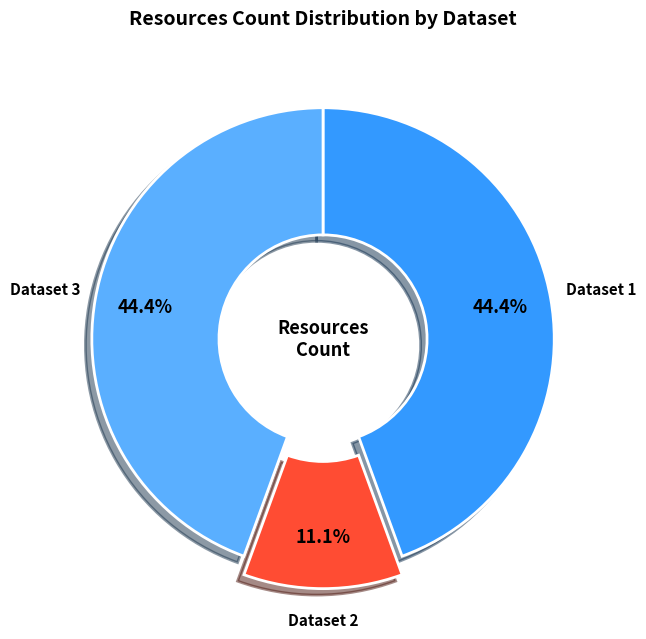

How many slices are in this pie chart?

3